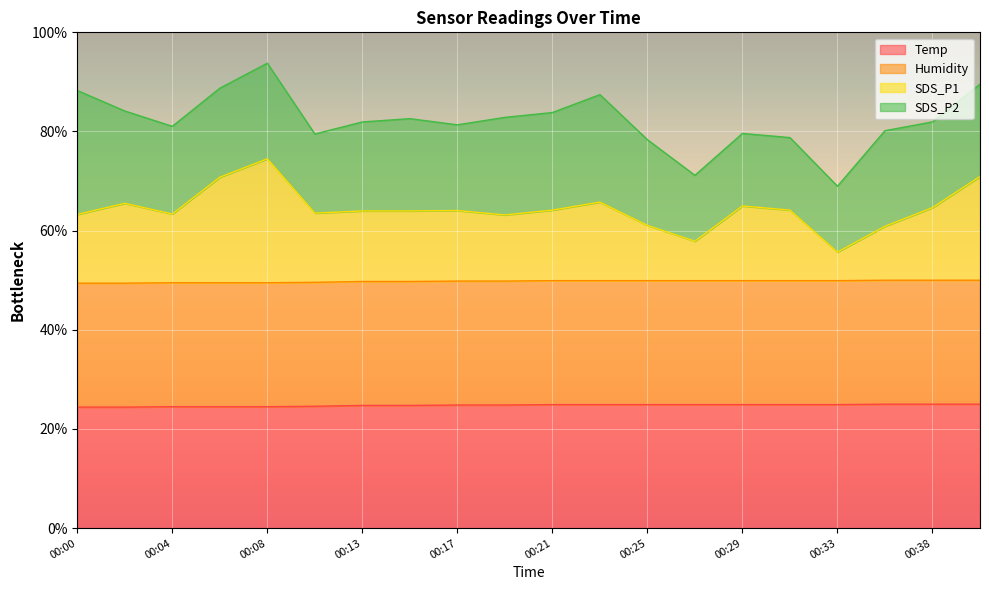

What is the average value of the SDS_P1 series?

64.3